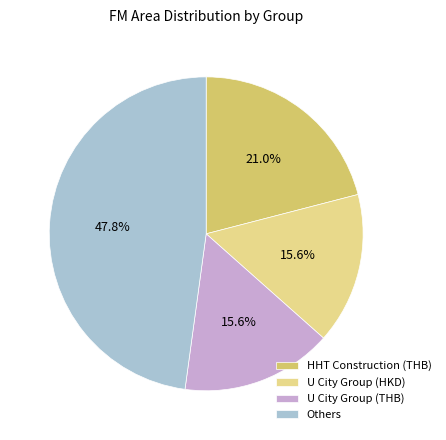

Which category has the biggest portion of the pie?

Others